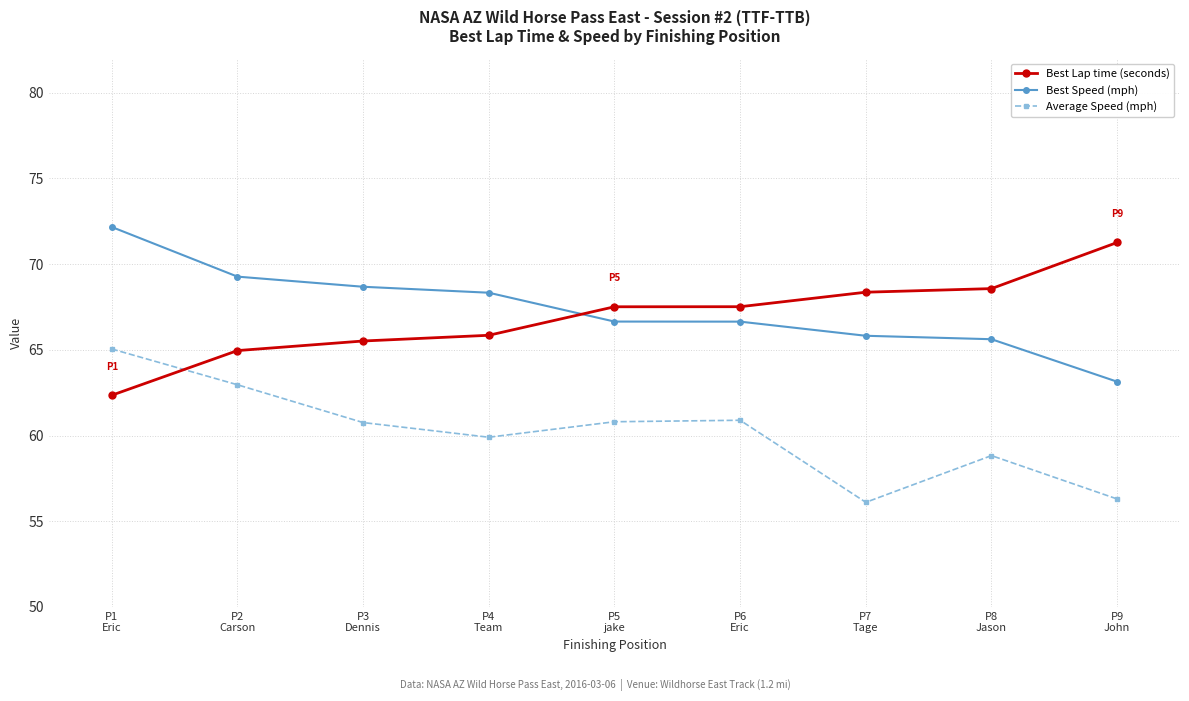

What position from the right is P7
Tage?

3